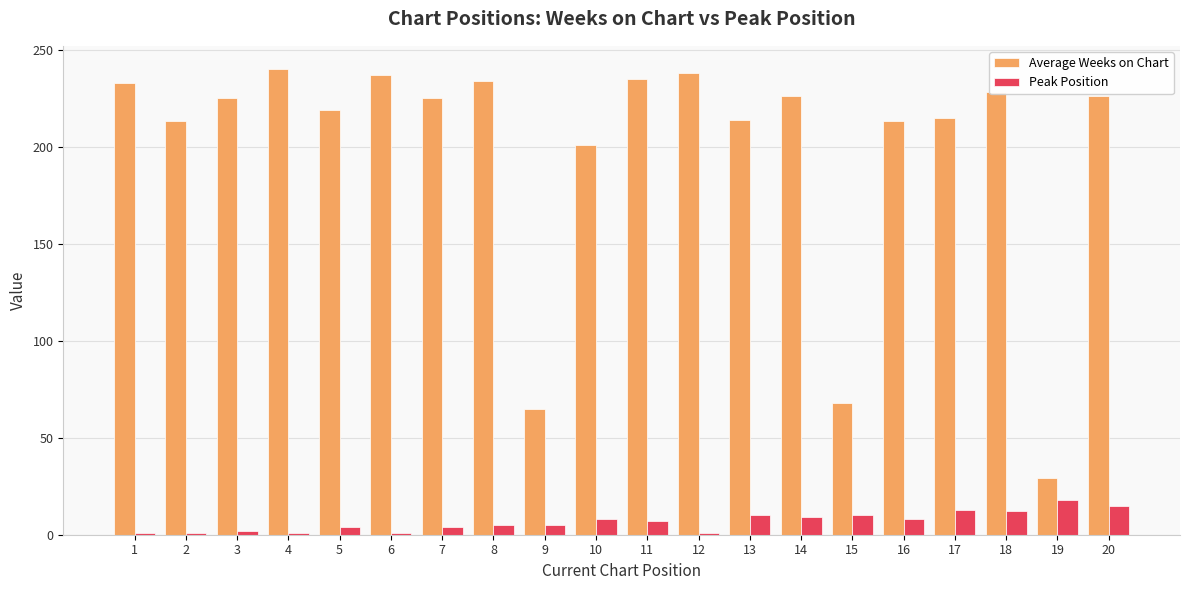

Between 5 and 19, which series saw the biggest shift?

Average Weeks on Chart